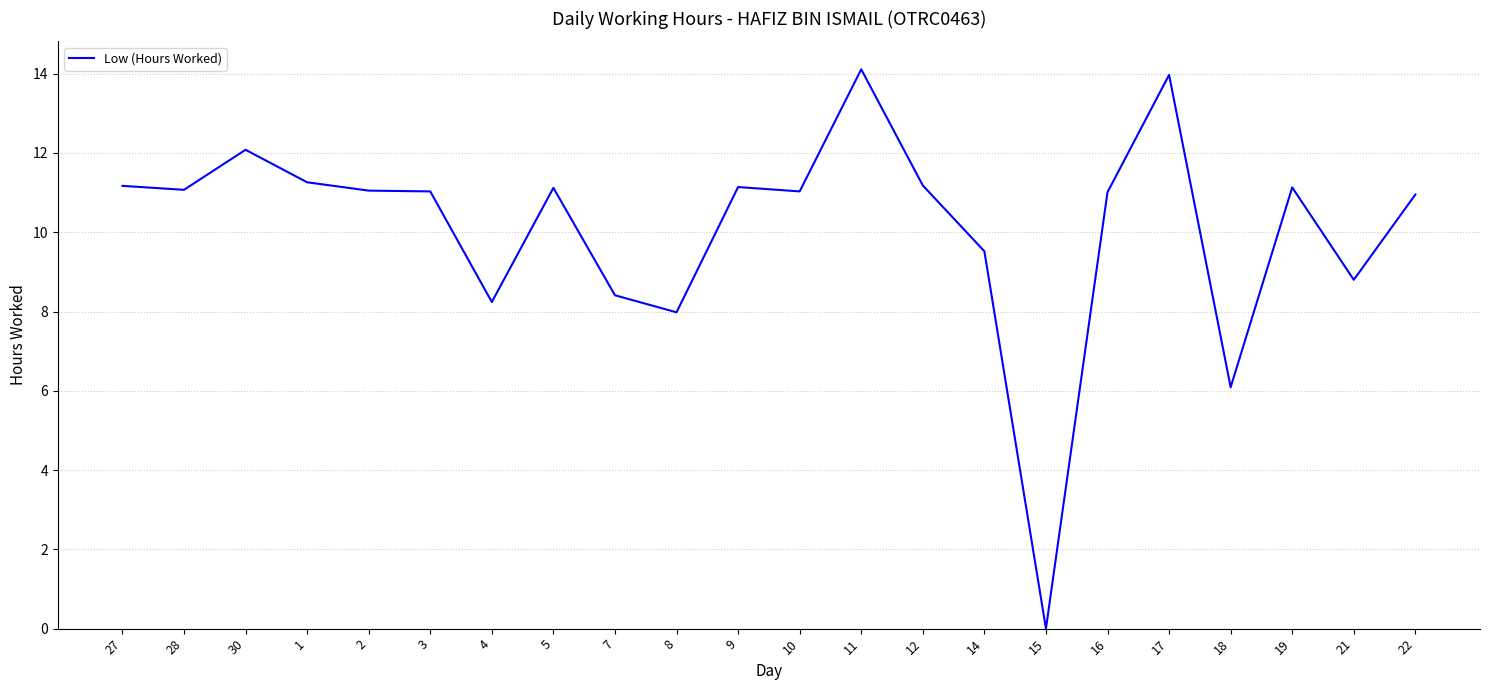

Approximately how many times larger is the value at 10 compared to 16?

1.0